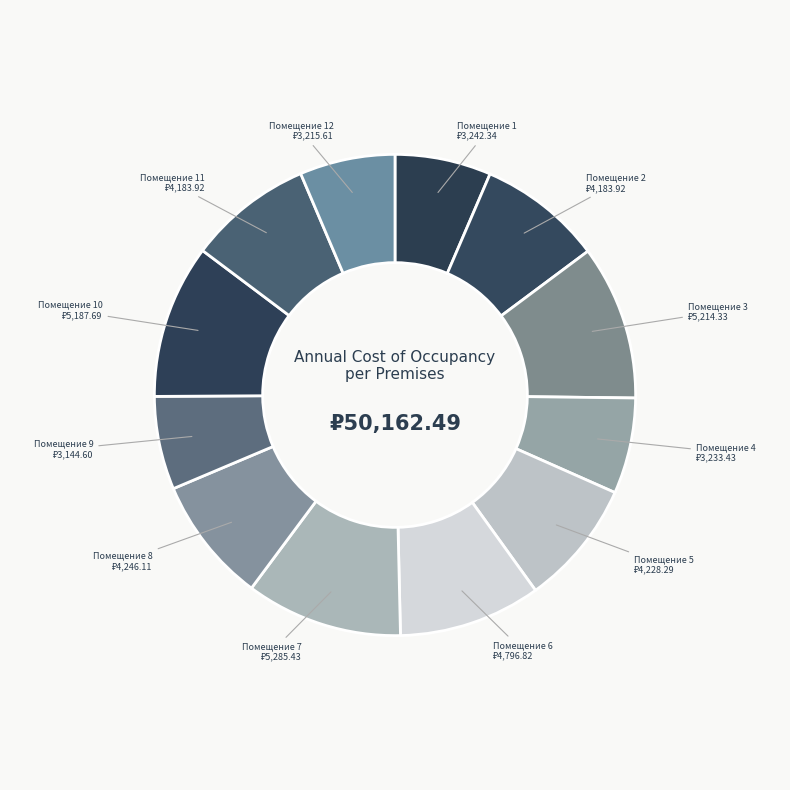

Rank the categories by value from highest to lowest.

7, 3, 10, 6, 8, 5, 2, 11, 1, 4, 12, 9